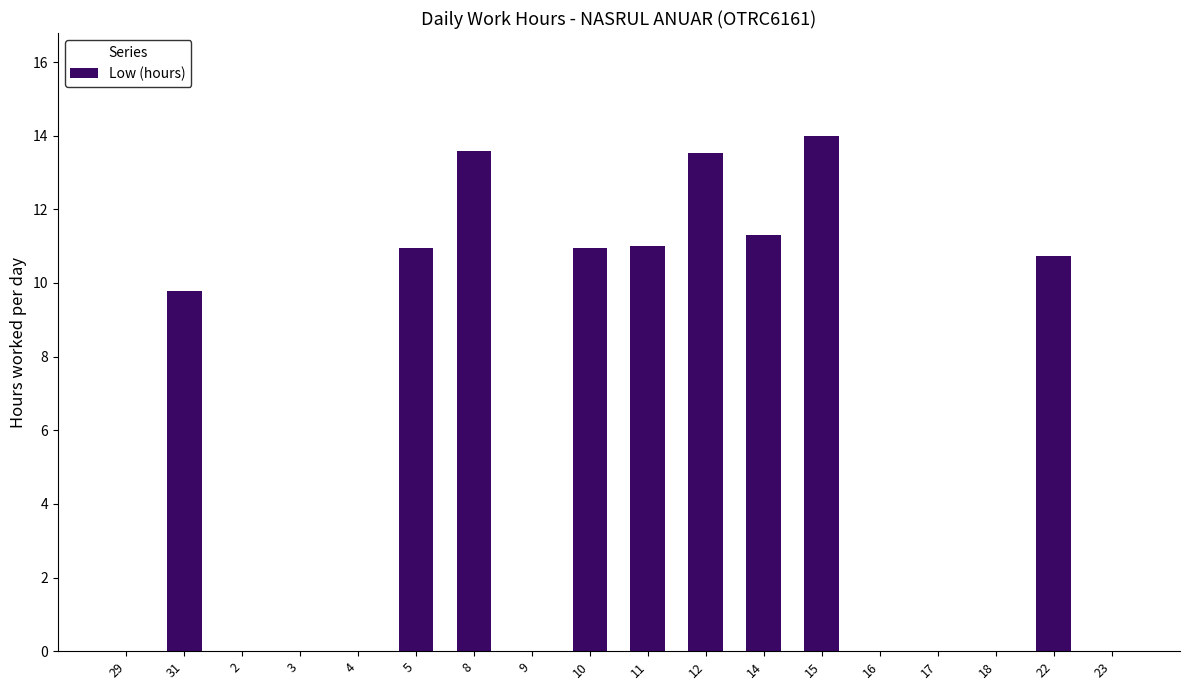

Count the number of data series in this chart.

1